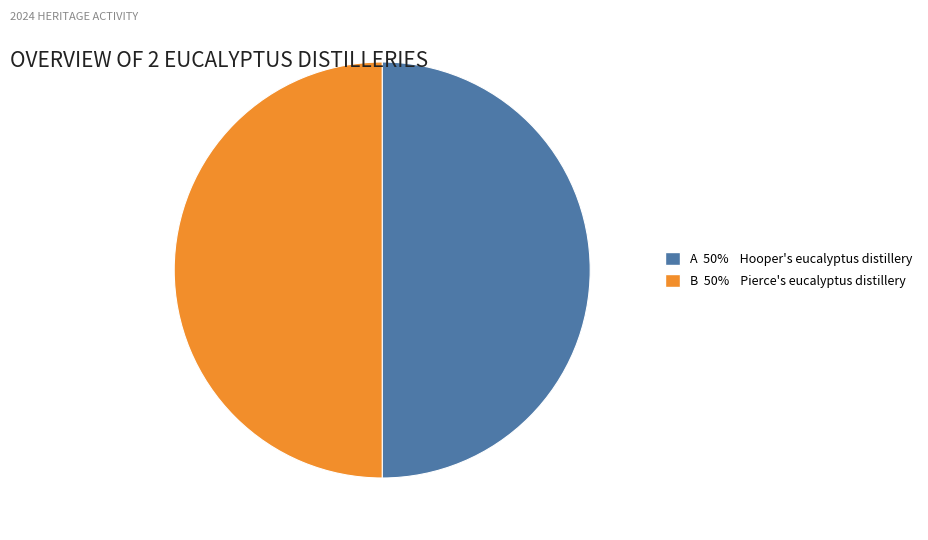

How many segments does this pie chart have?

2